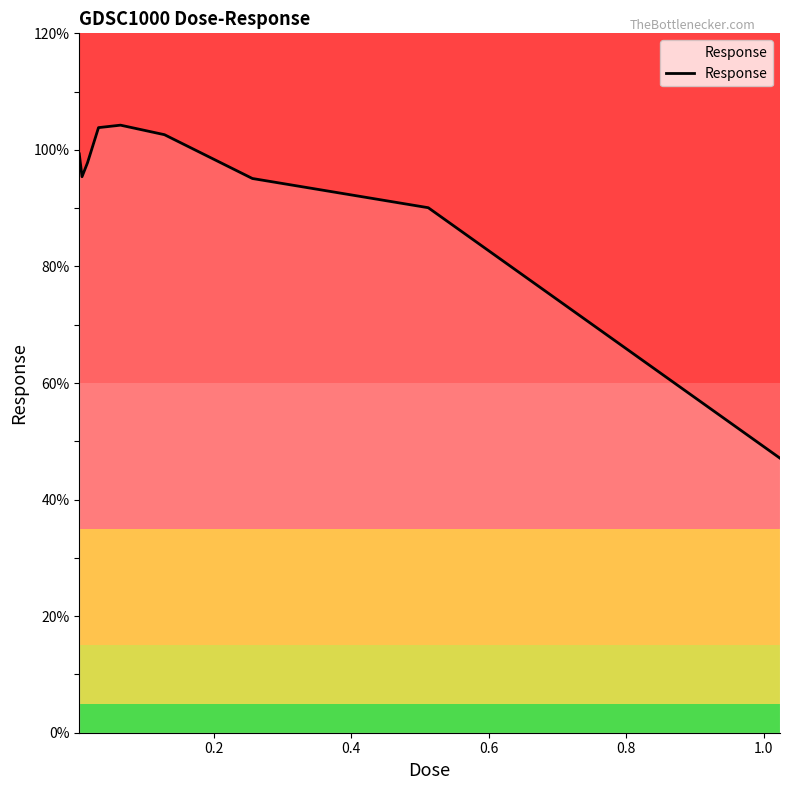

What is the difference between the maximum and minimum values?

57.1